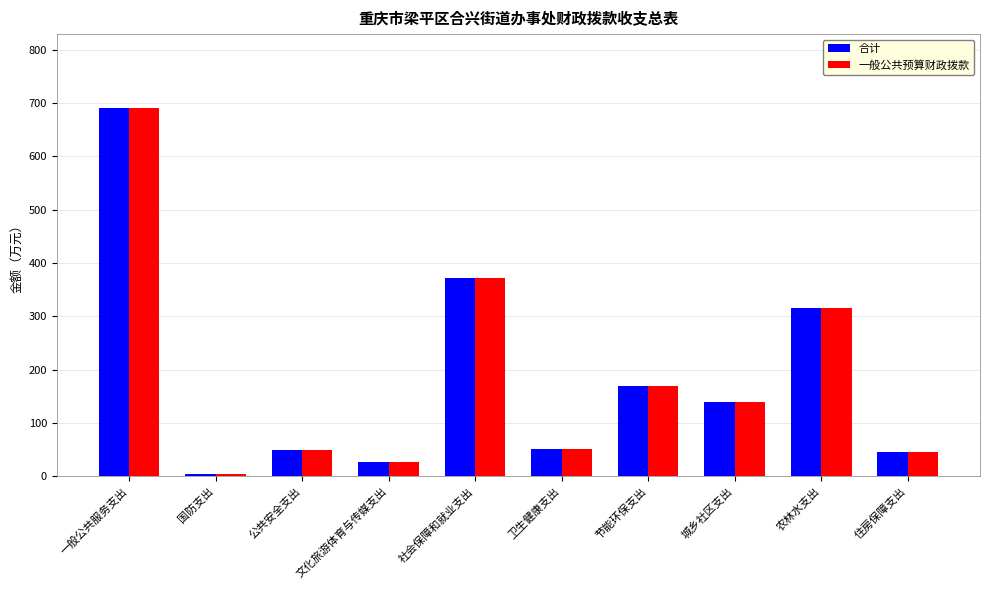

What is the difference between the 一般公共预算财政拨款 values at 一般公共服务支出 and 城乡社区支出?

551.2